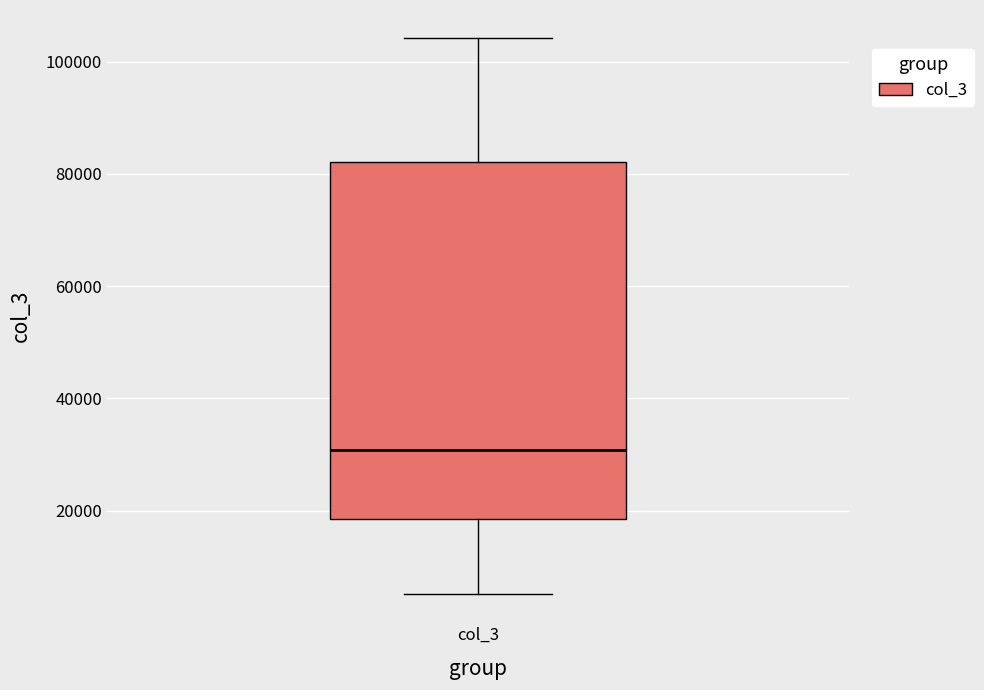

Where is the upper edge of the box for col_3 on the y-axis? The values are not printed on the chart, so give them approximately, as read against the axis.

82000